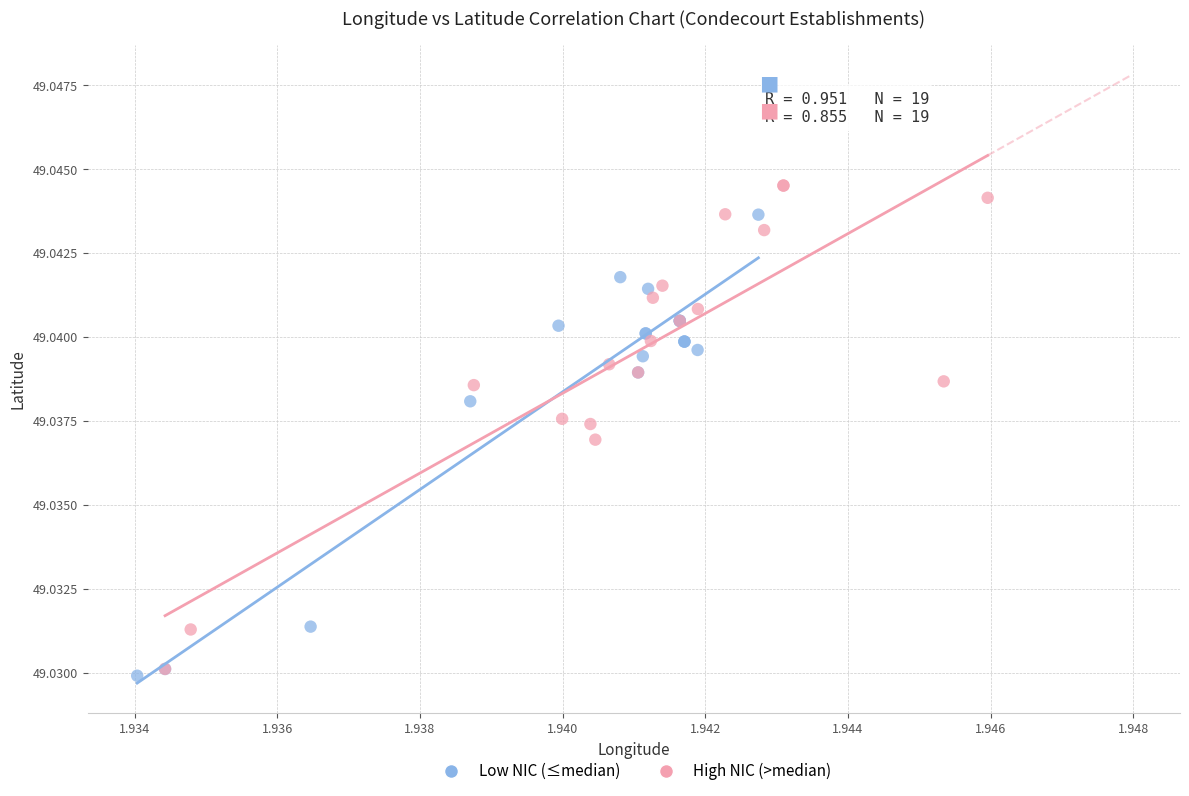

Which series has the largest Y range (max minus min)?

High NIC (>median)